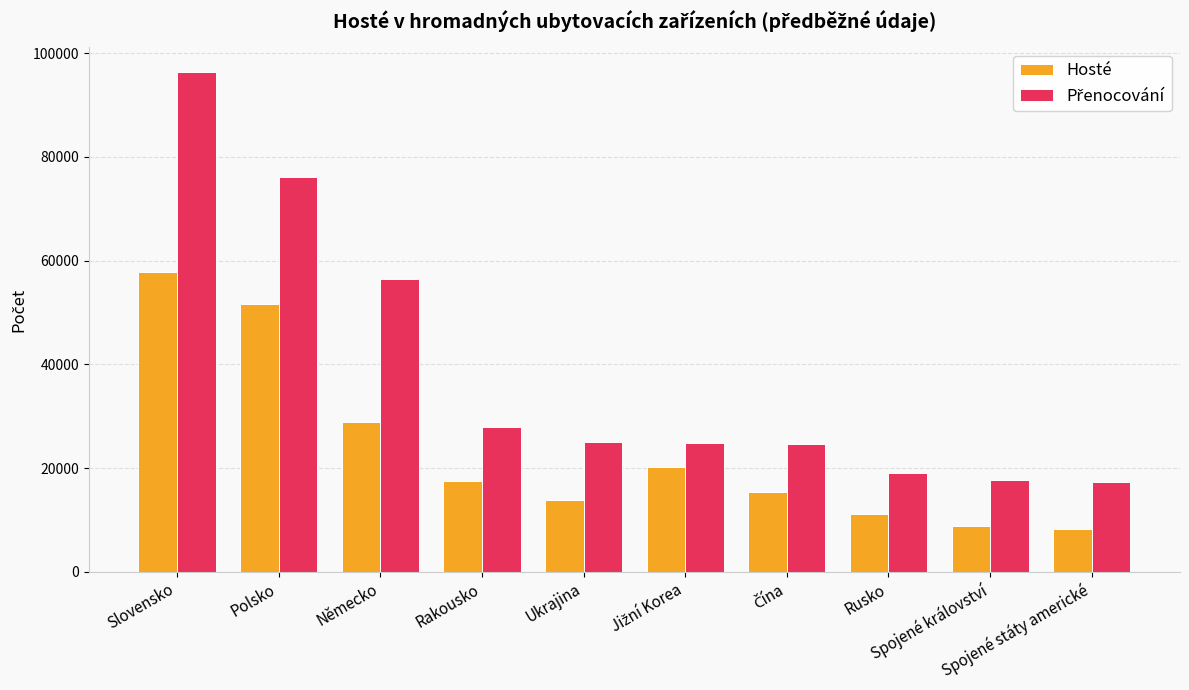

What is the sum of all Hosté values?

233358